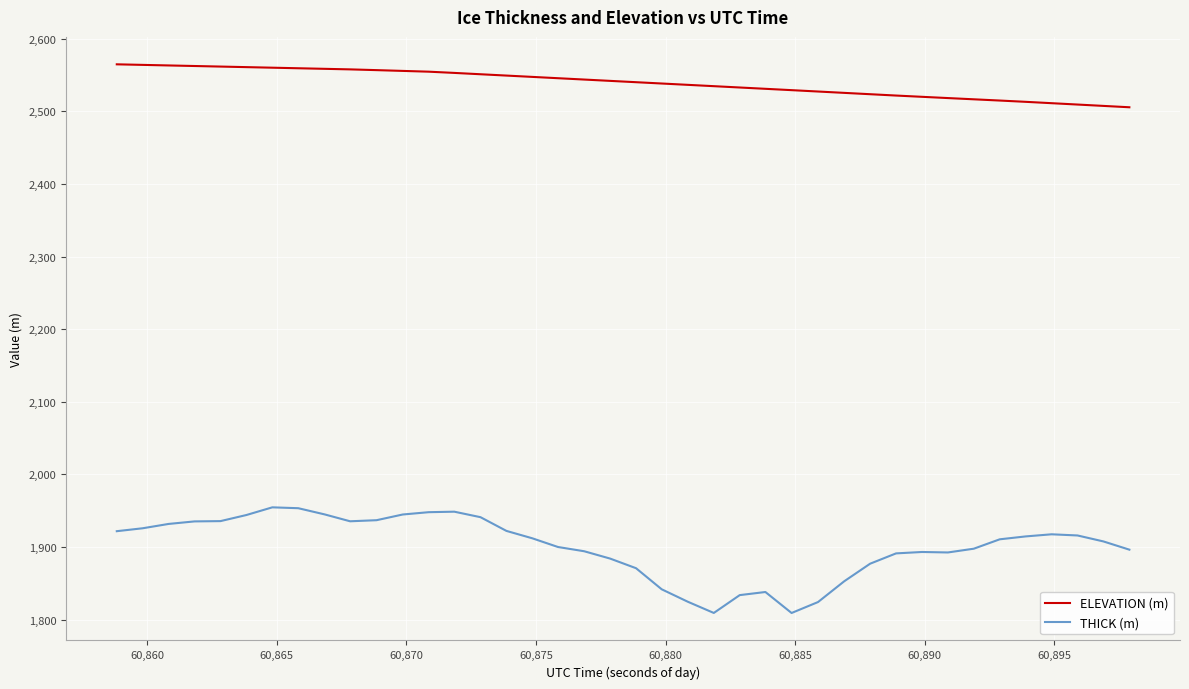

True or false: THICK (m) and ELEVATION (m) cross at least once.

False